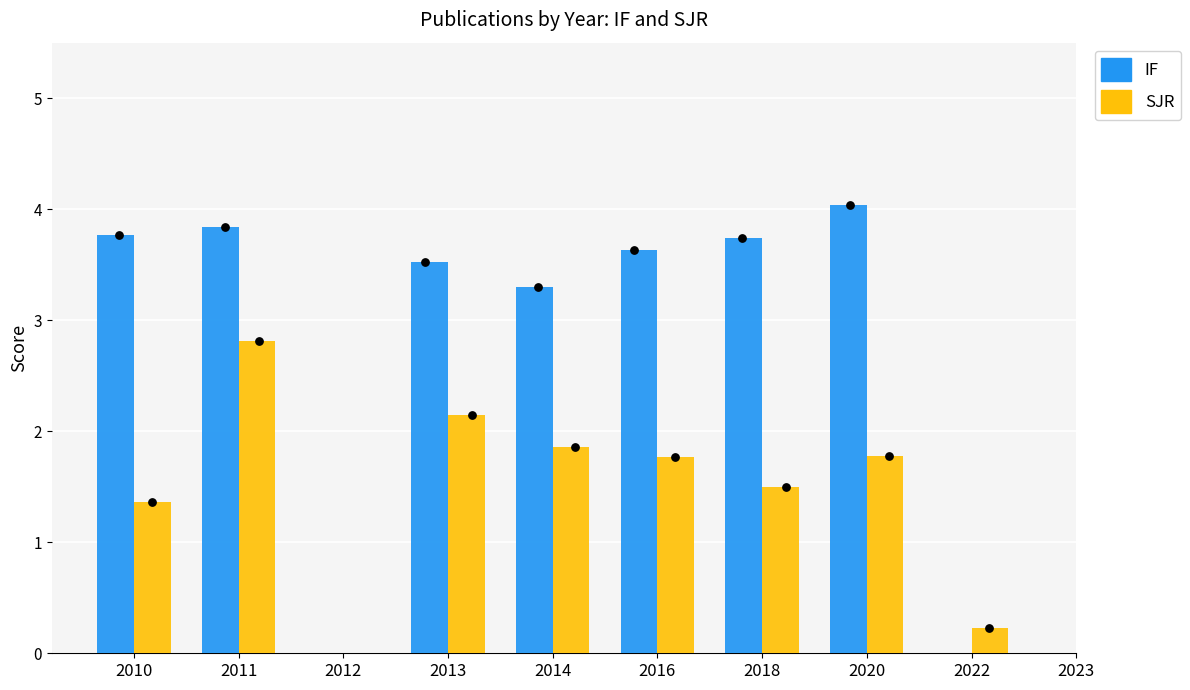

What is the total value across all series at 2011?

6.7